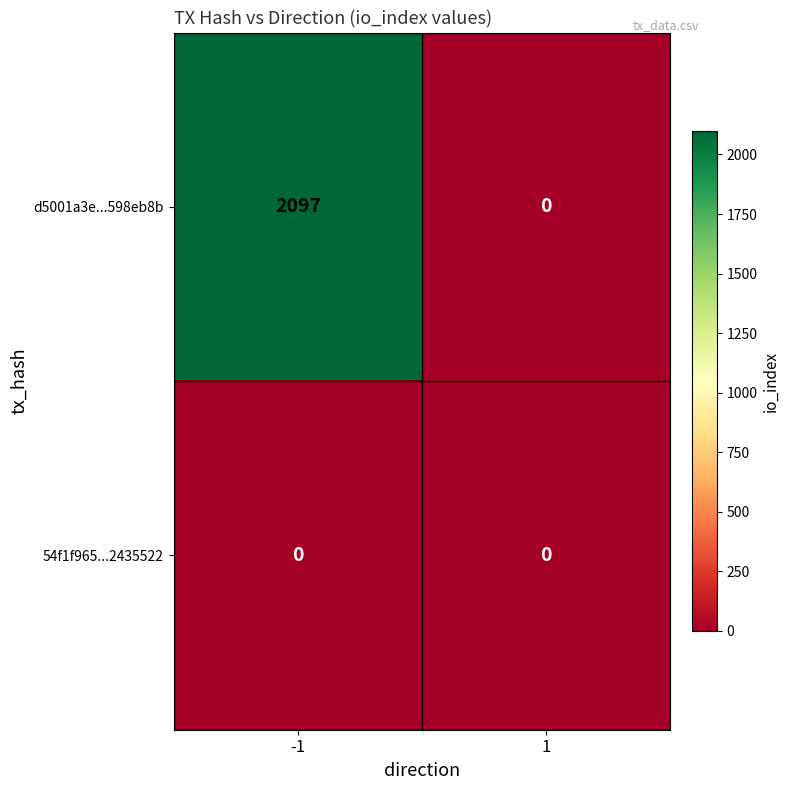

Which series changed the most between -1 and 1?

d5001a3e...598eb8b